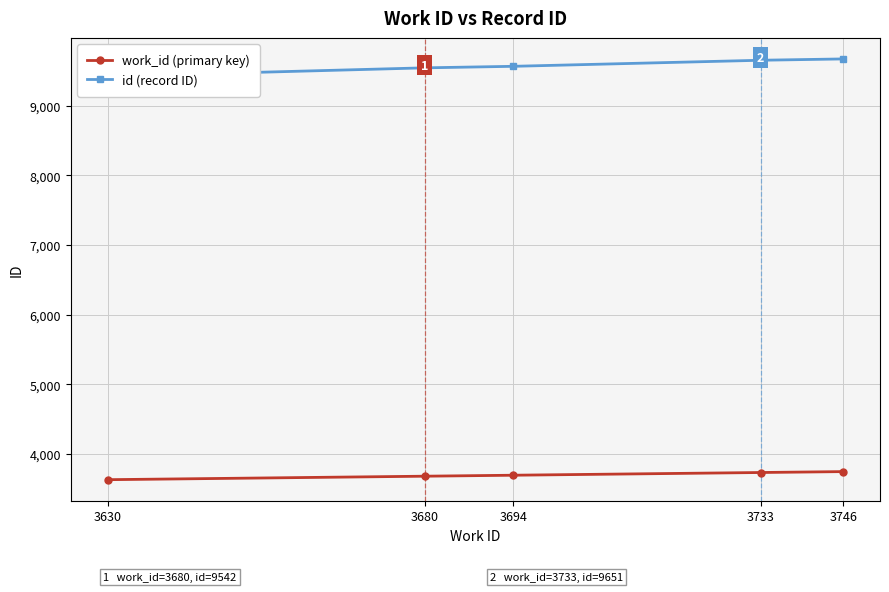

True or false: work_id (primary key) has a value of 3630 at 3630.

True